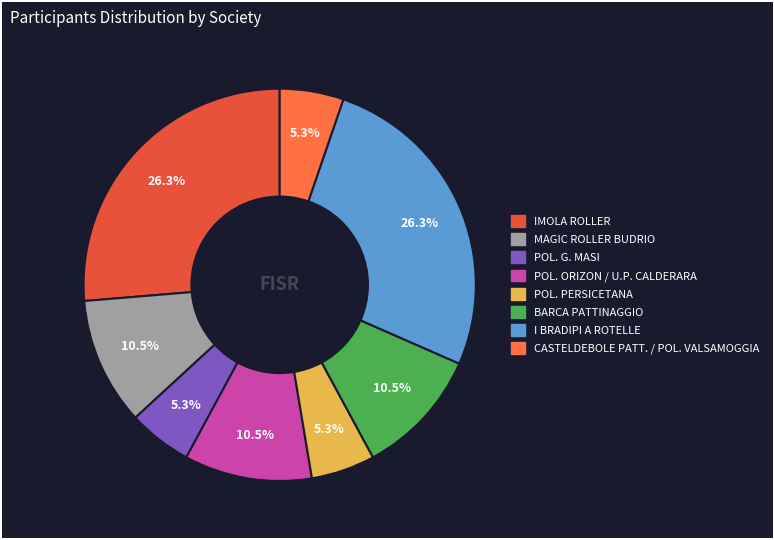

Count the number of slices in the pie.

8